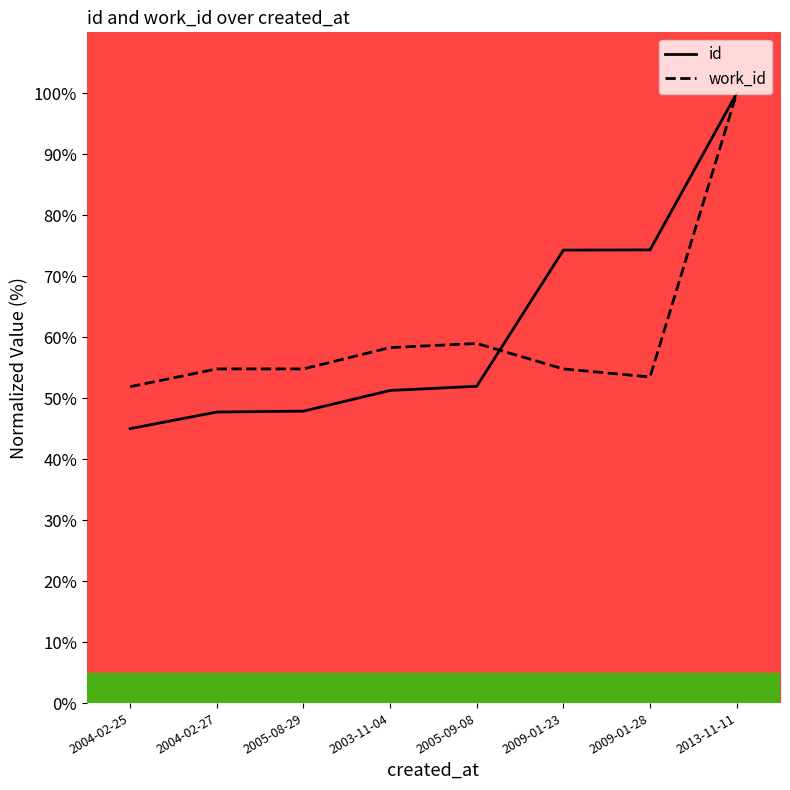

At how many categories does at least one series exceed 96?

1